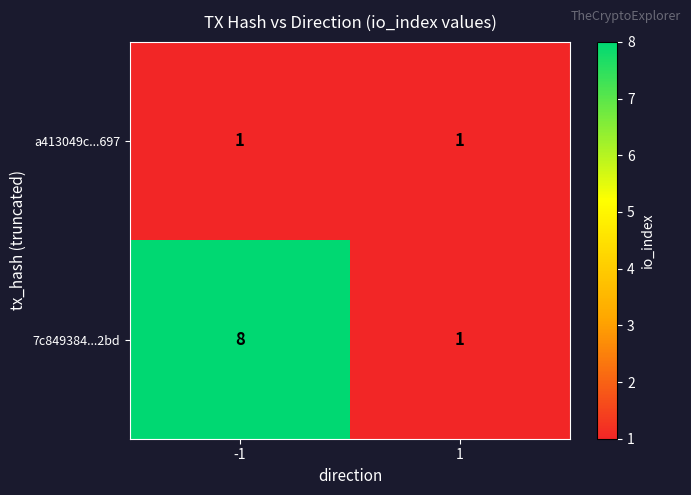

Count the number of categories in the chart.

2